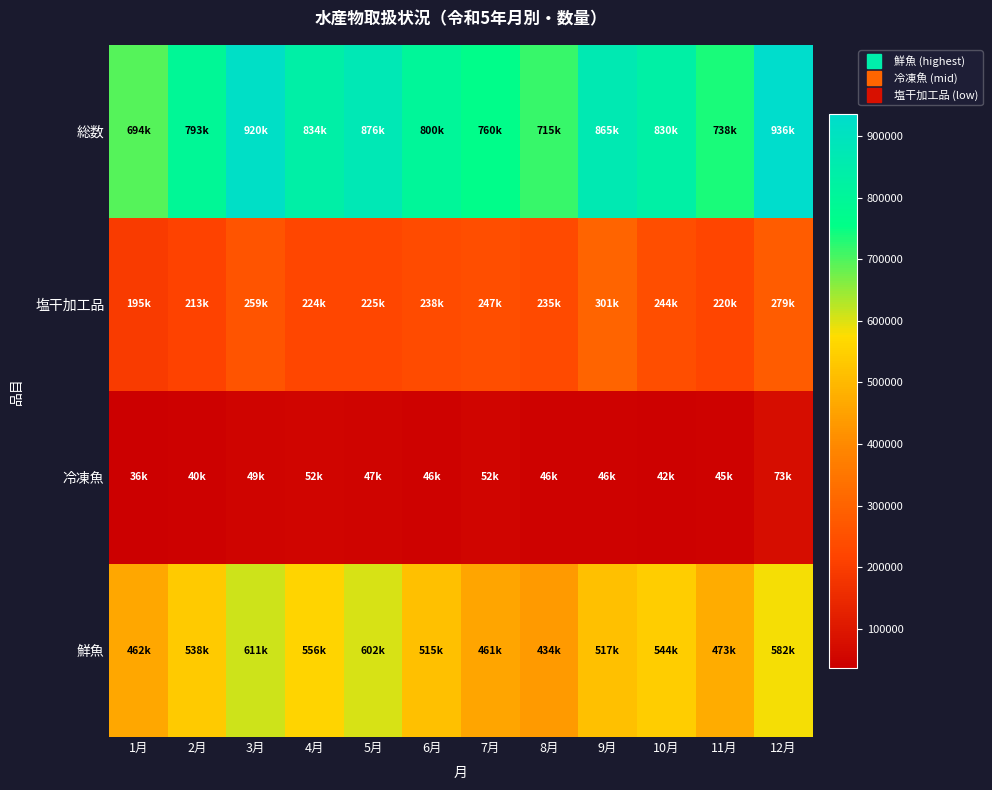

Which category has the lowest value across all series?

1月